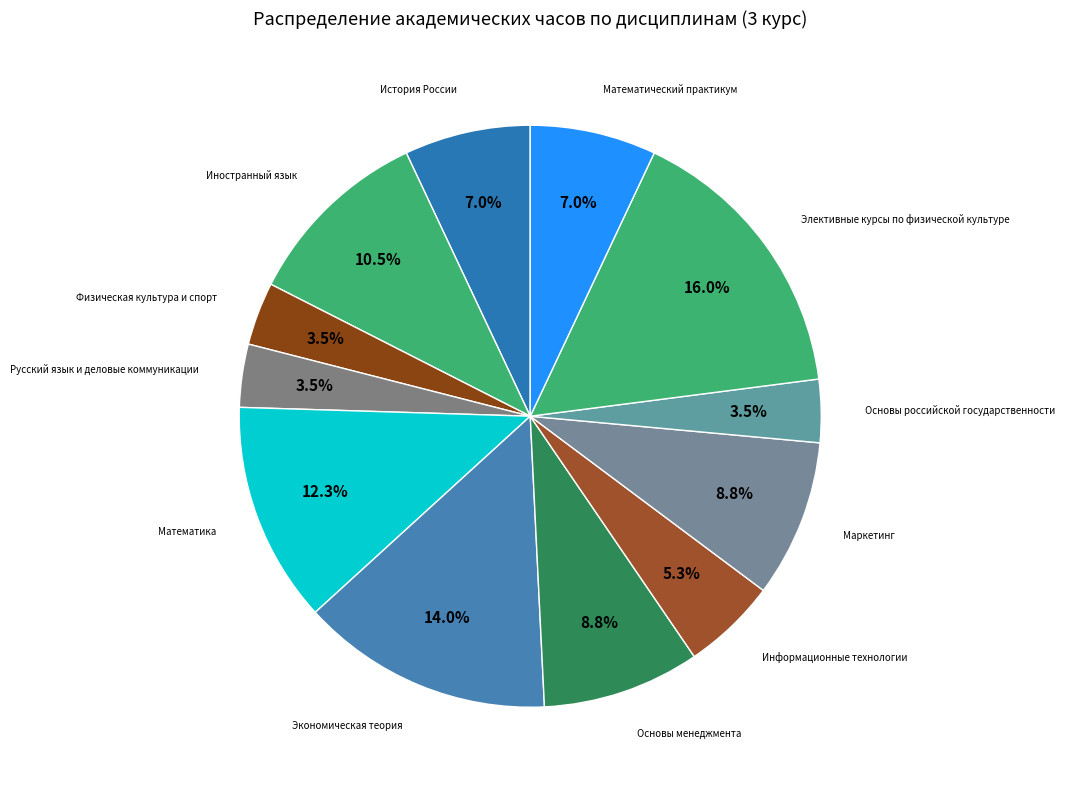

How many segments does this pie chart have?

12